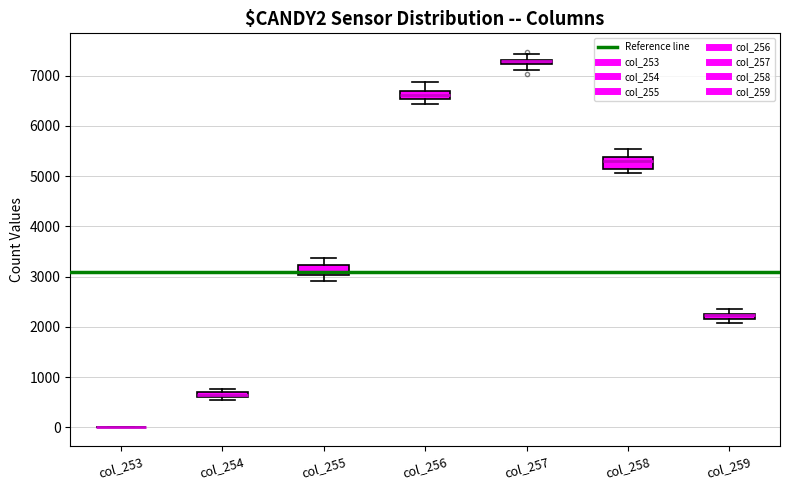

Where does the upper whisker of the box for col_258 end on the y-axis? The values are not printed on the chart, so give them approximately, as read against the axis.

5500